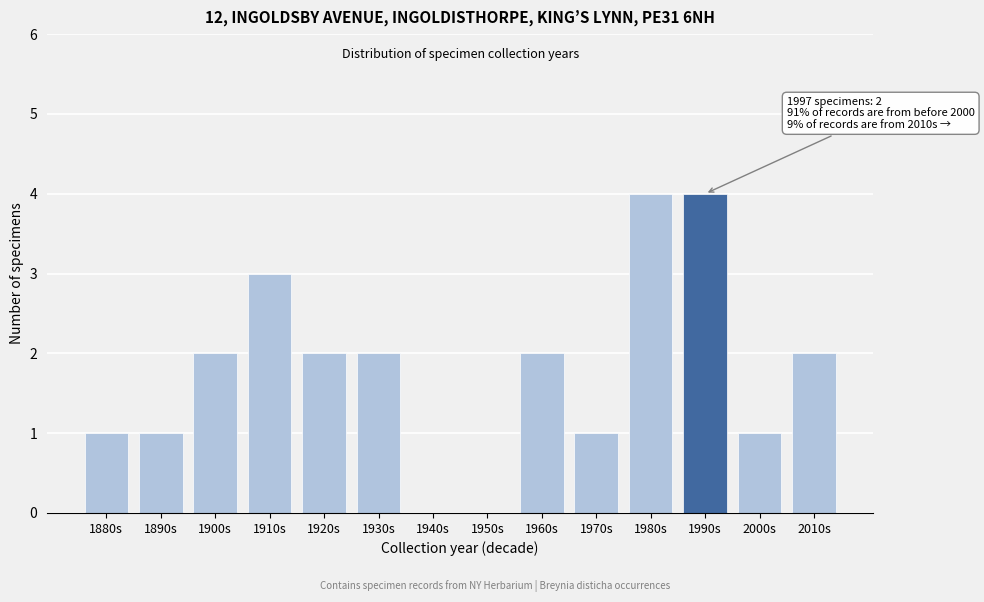

Reading left to right, list all the values displayed in this chart.

1880s=1	1890s=1	1900s=2	1910s=3	1920s=2	1930s=2	1940s=0	1950s=0	1960s=2	1970s=1	1980s=4	1990s=4	2000s=1	2010s=2